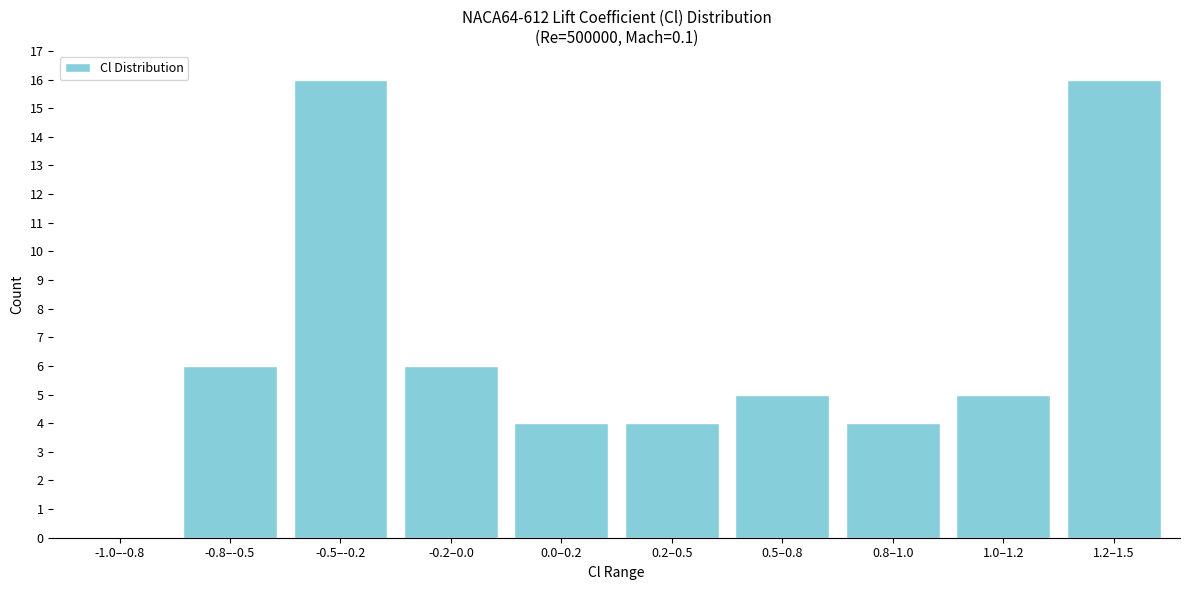

Reading left to right, transcribe all the data shown in this chart.

-1.0–-0.8=0	-0.8–-0.5=6	-0.5–-0.2=16	-0.2–0.0=6	0.0–0.2=4	0.2–0.5=4	0.5–0.8=5	0.8–1.0=4	1.0–1.2=5	1.2–1.5=16